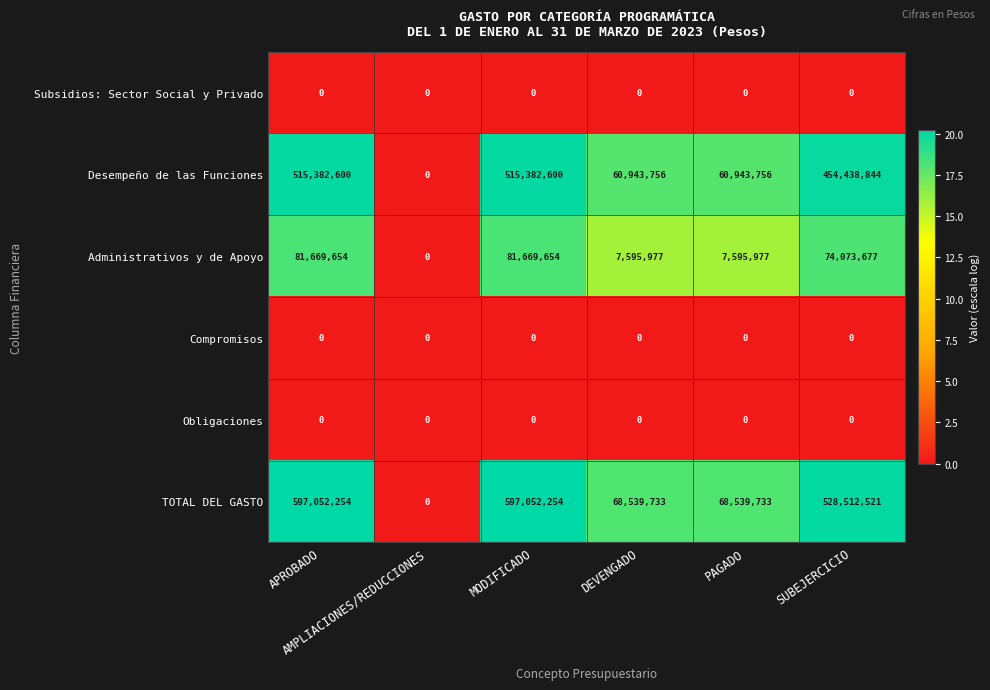

Which series has the largest total across all categories?

TOTAL DEL GASTO